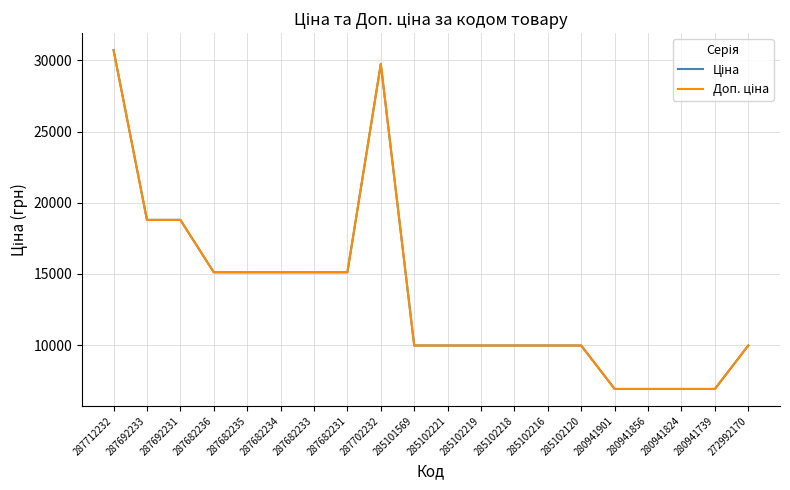

List the labels in order of Доп. ціна value, largest first.

287712232, 287702232, 287692233, 287692231, 287682236, 287682235, 287682234, 287682233, 287682231, 285101569, 285102221, 285102219, 285102218, 285102216, 285102120, 272992170, 280941901, 280941856, 280941824, 280941739